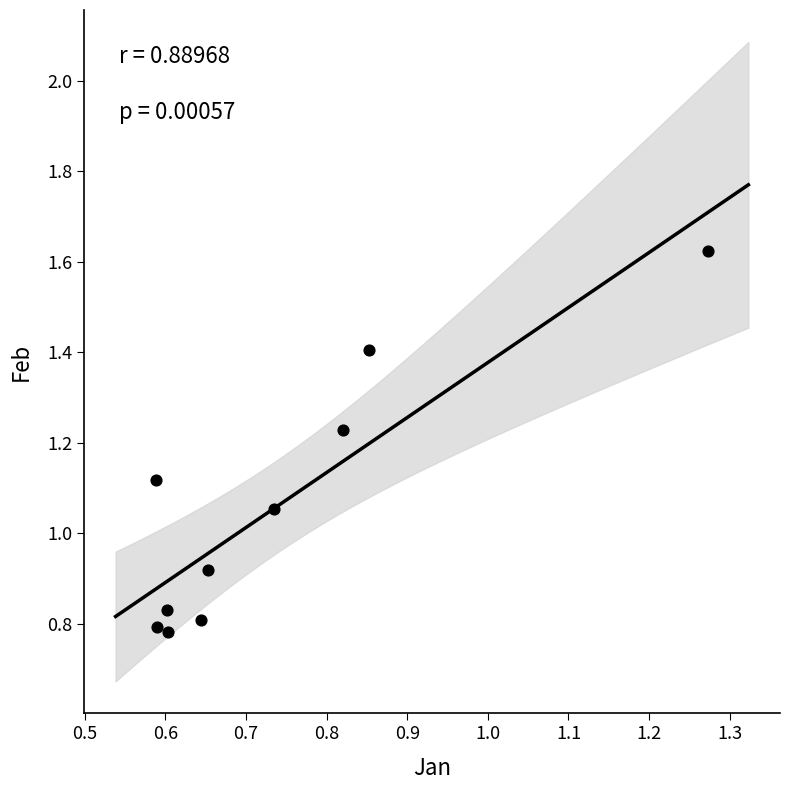

What is the average X value?

0.7